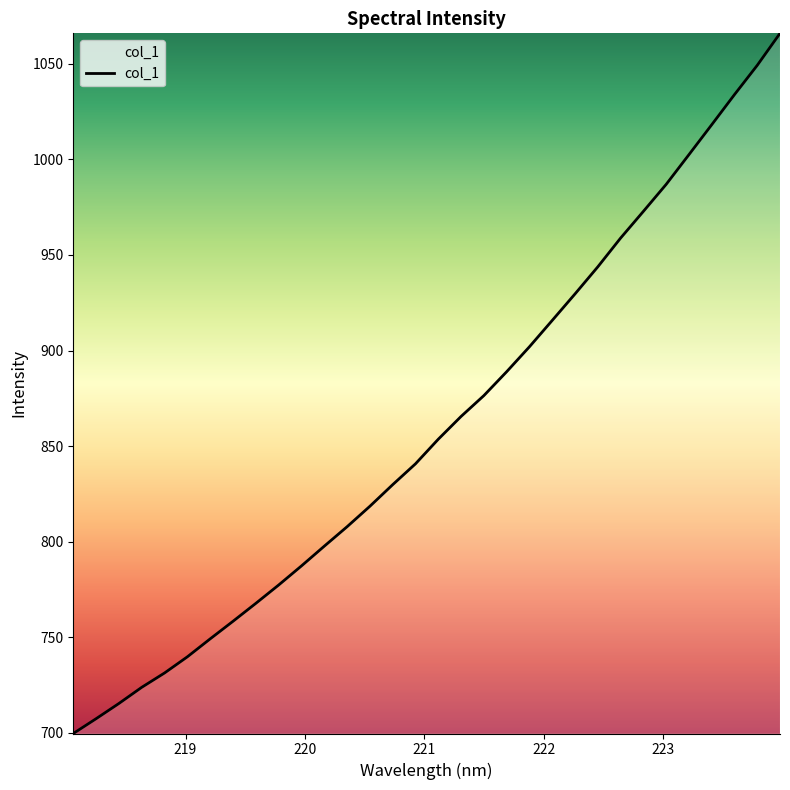

What is the smallest value displayed?

699.7